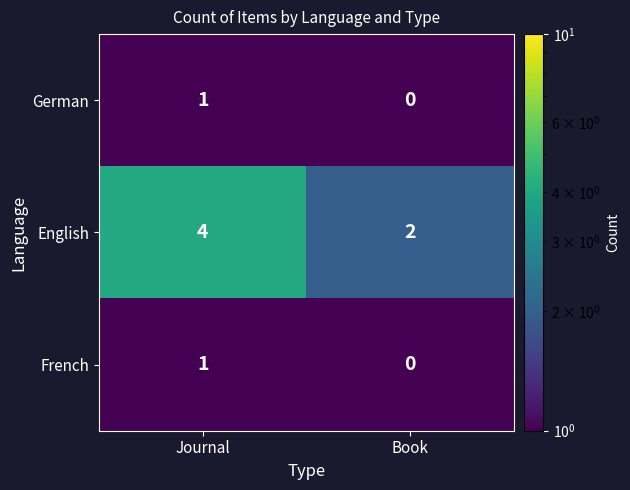

Is it true that German equals 0 at Book?

True